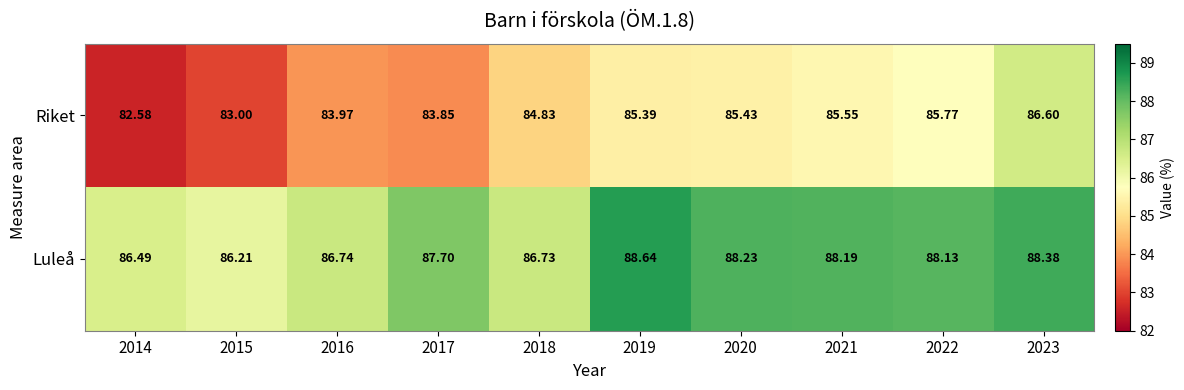

Is the value of Luleå at 2014 greater than the value of Riket at 2023?

No